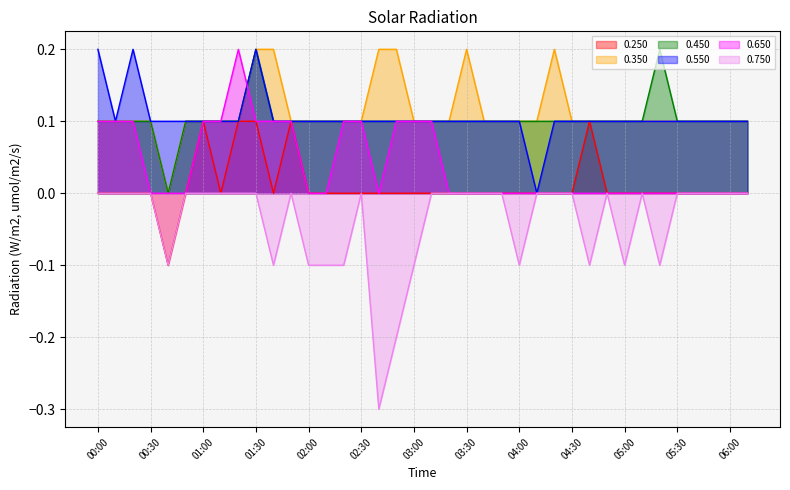

Reading left to right, list all the values displayed in this chart.

0.250: -0.0	0.0	0.0	-0.0	-0.1	-0.0	0.1	0.0	0.1	0.1	0.0	0.1	0.0	0.0	0.0	-0.0	0.0	-0.0	0.0	-0.0	-0.0	0.0	-0.0	0.0	-0.0	0.0	-0.0	0.0	0.1	0.0	-0.0	0.0	0.0	0.0	-0.0	0.0	-0.0	0.0
0.350: 0.1	0.1	0.1	0.1	0.0	0.1	0.1	0.1	0.1	0.2	0.2	0.1	0.1	0.1	0.1	0.1	0.2	0.2	0.1	0.1	0.1	0.2	0.1	0.1	0.1	0.1	0.2	0.1	0.1	0.1	0.1	0.1	0.1	0.1	0.1	0.1	0.1	0.1
0.450: 0.1	0.1	0.1	0.1	0.0	0.1	0.1	0.1	0.1	0.2	0.1	0.1	0.1	0.1	0.1	0.1	0.1	0.1	0.1	0.1	0.1	0.1	0.1	0.1	0.1	0.1	0.1	0.1	0.1	0.1	0.1	0.1	0.2	0.1	0.1	0.1	0.1	0.1
0.550: 0.2	0.1	0.2	0.1	0.1	0.1	0.1	0.1	0.1	0.2	0.1	0.1	0.1	0.1	0.1	0.1	0.1	0.1	0.1	0.1	0.1	0.1	0.1	0.1	0.1	0.0	0.1	0.1	0.1	0.1	0.1	0.1	0.1	0.1	0.1	0.1	0.1	0.1
0.650: 0.1	0.1	0.1	0.0	0.0	0.0	0.1	0.1	0.2	0.1	0.1	0.1	0.0	0.0	0.1	0.1	0.0	0.1	0.1	0.1	0.0	0.0	0.0	0.0	0.0	-0.0	0.0	-0.0	-0.0	-0.0	-0.0	-0.0	-0.0	-0.0	-0.0	-0.0	-0.0	0.0
0.750: -0.0	0.0	-0.0	0.0	-0.1	-0.0	-0.0	0.0	0.0	-0.0	-0.1	-0.0	-0.1	-0.1	-0.1	-0.0	-0.3	-0.2	-0.1	-0.0	-0.0	-0.0	-0.0	-0.0	-0.1	0.0	-0.0	-0.0	-0.1	-0.0	-0.1	-0.0	-0.1	-0.0	-0.0	-0.0	-0.0	-0.0